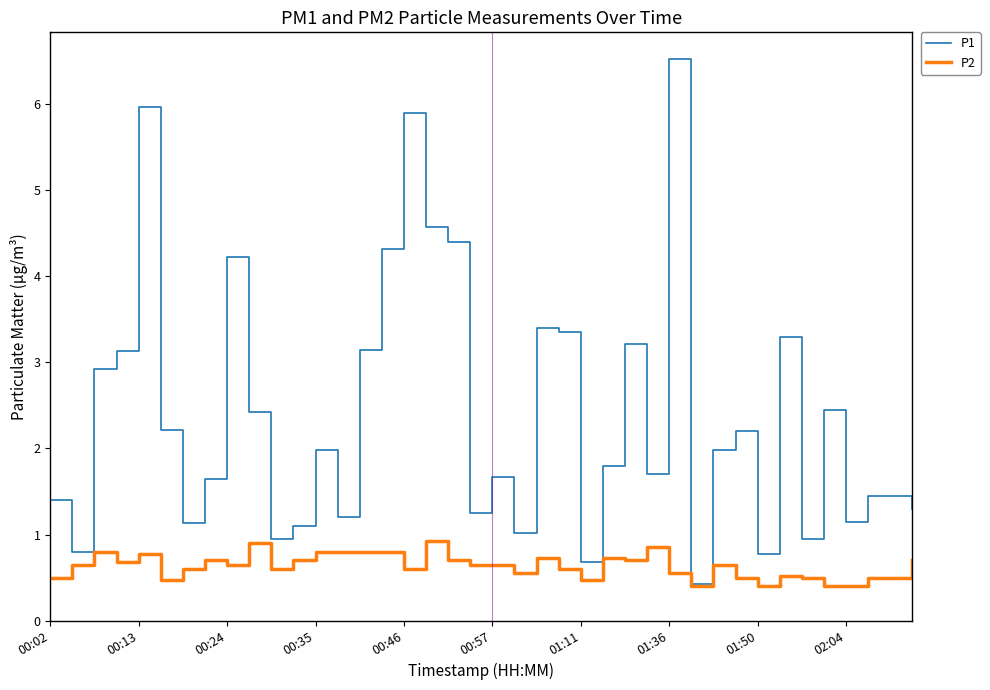

How many lines are shown in the chart?

2